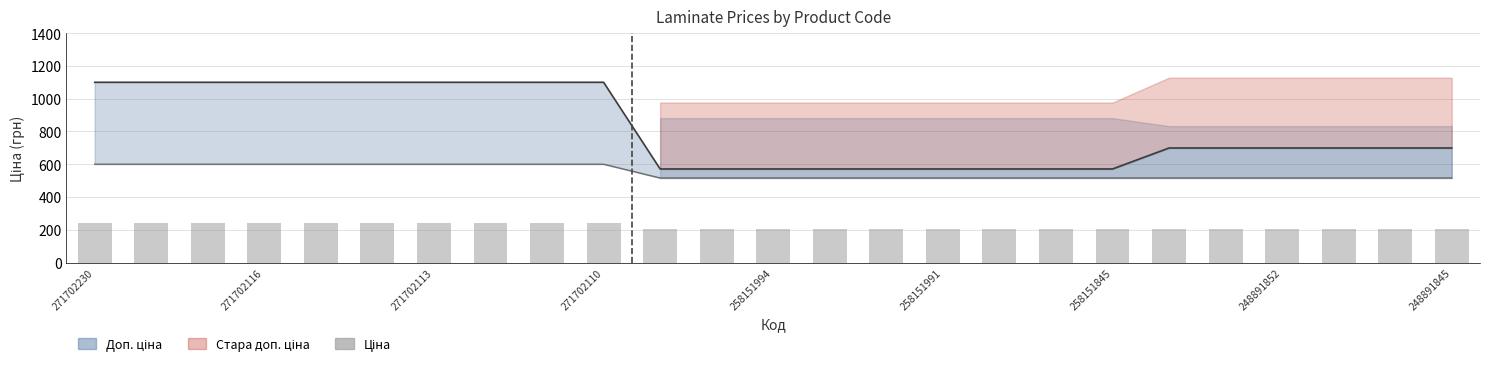

The Доп. ціна (лінія) series shows 1100.0 at 271702113. True or false?

True